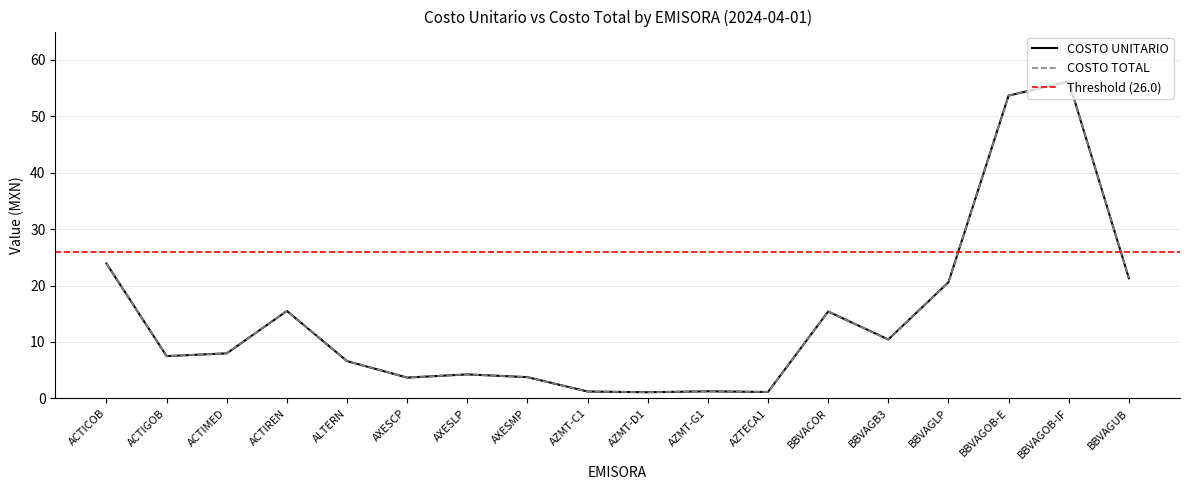

Which has a higher value, AZMT-G1 or AXESCP?

AXESCP